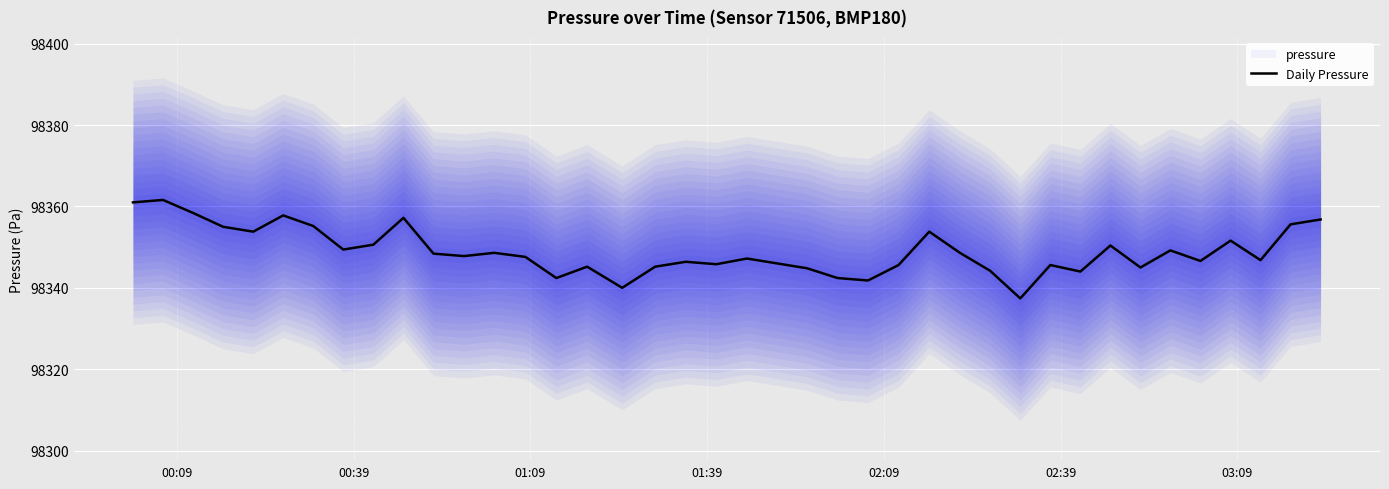

What is the difference between the maximum and minimum values?

24.2